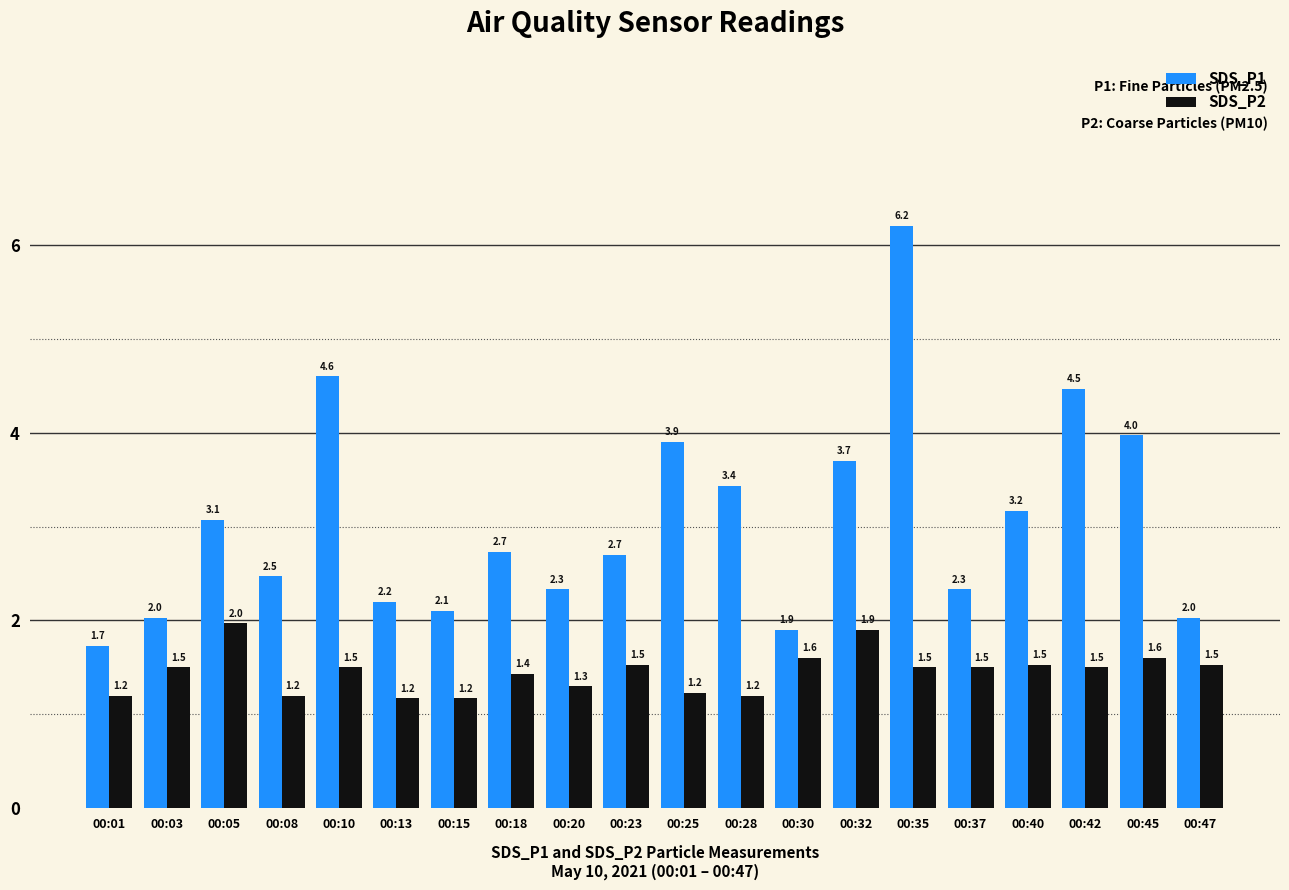

What is the total value across all series at 00:28?

4.6